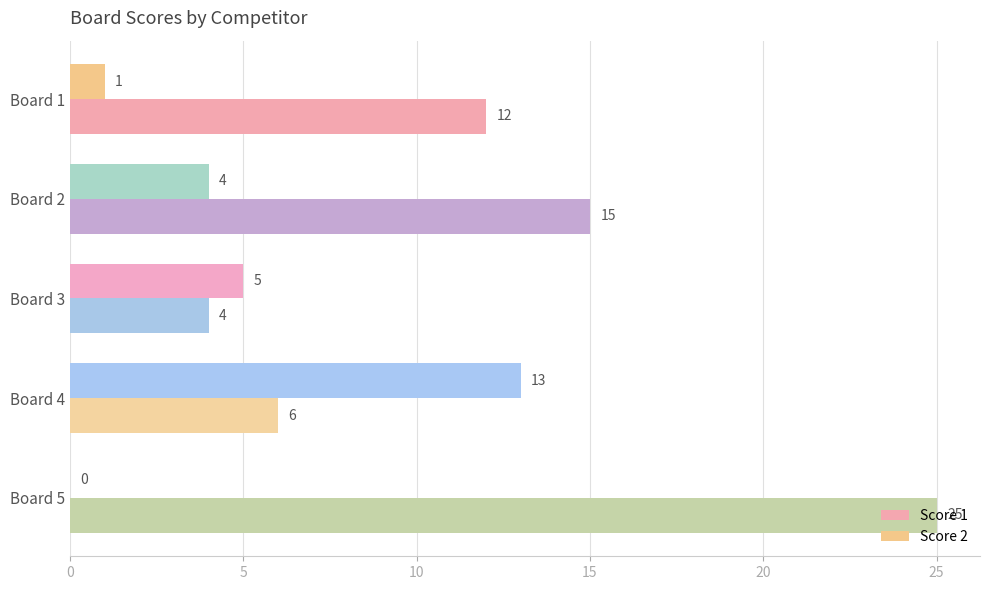

At which label is Score 2 closest to 6?

Board 3